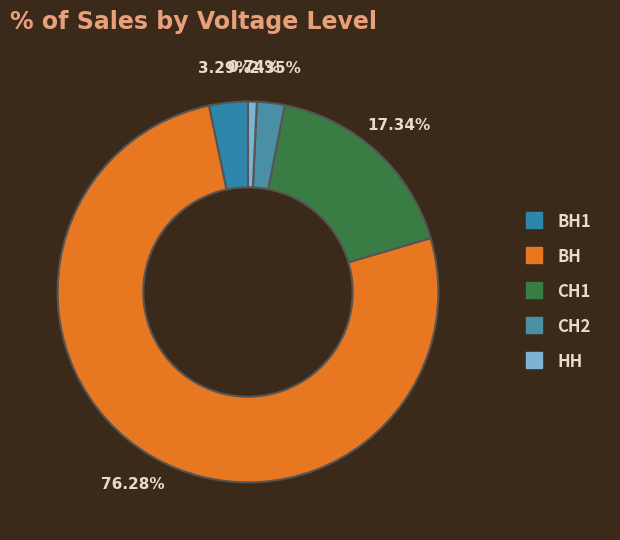

Count the number of slices in the pie.

5